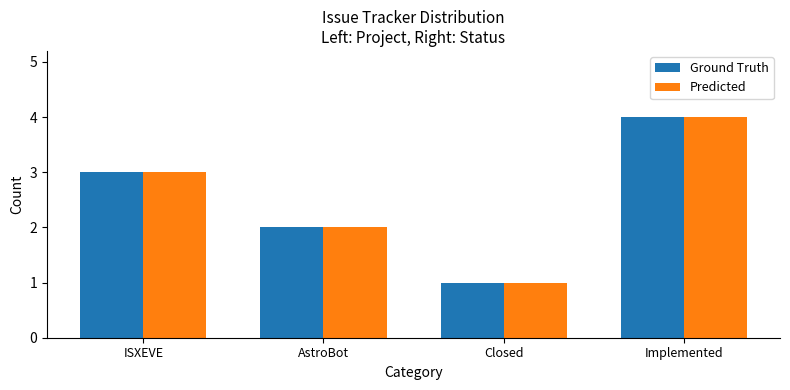

How many values in the Ground Truth series are below 3?

2